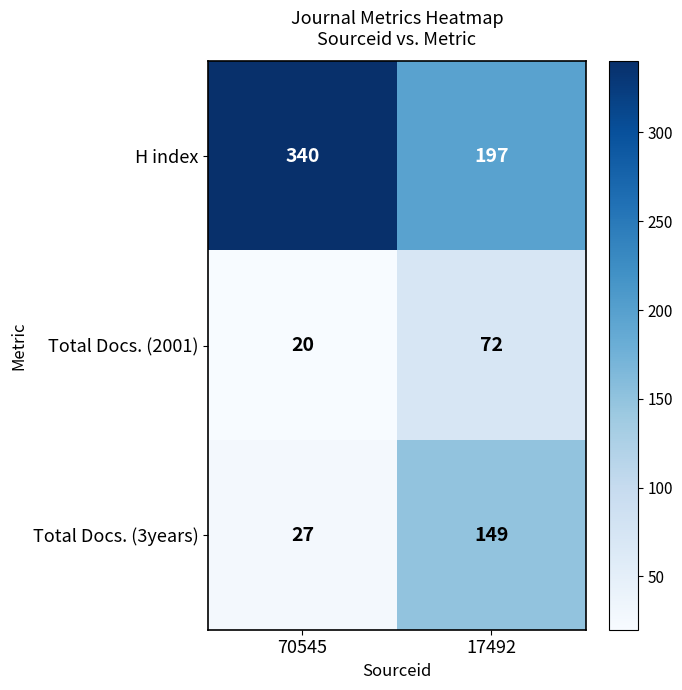

Reading left to right, list all the values displayed in this chart.

H index: 70545=340	17492=197
Total Docs. (2001): 70545=20	17492=72
Total Docs. (3years): 70545=27	17492=149